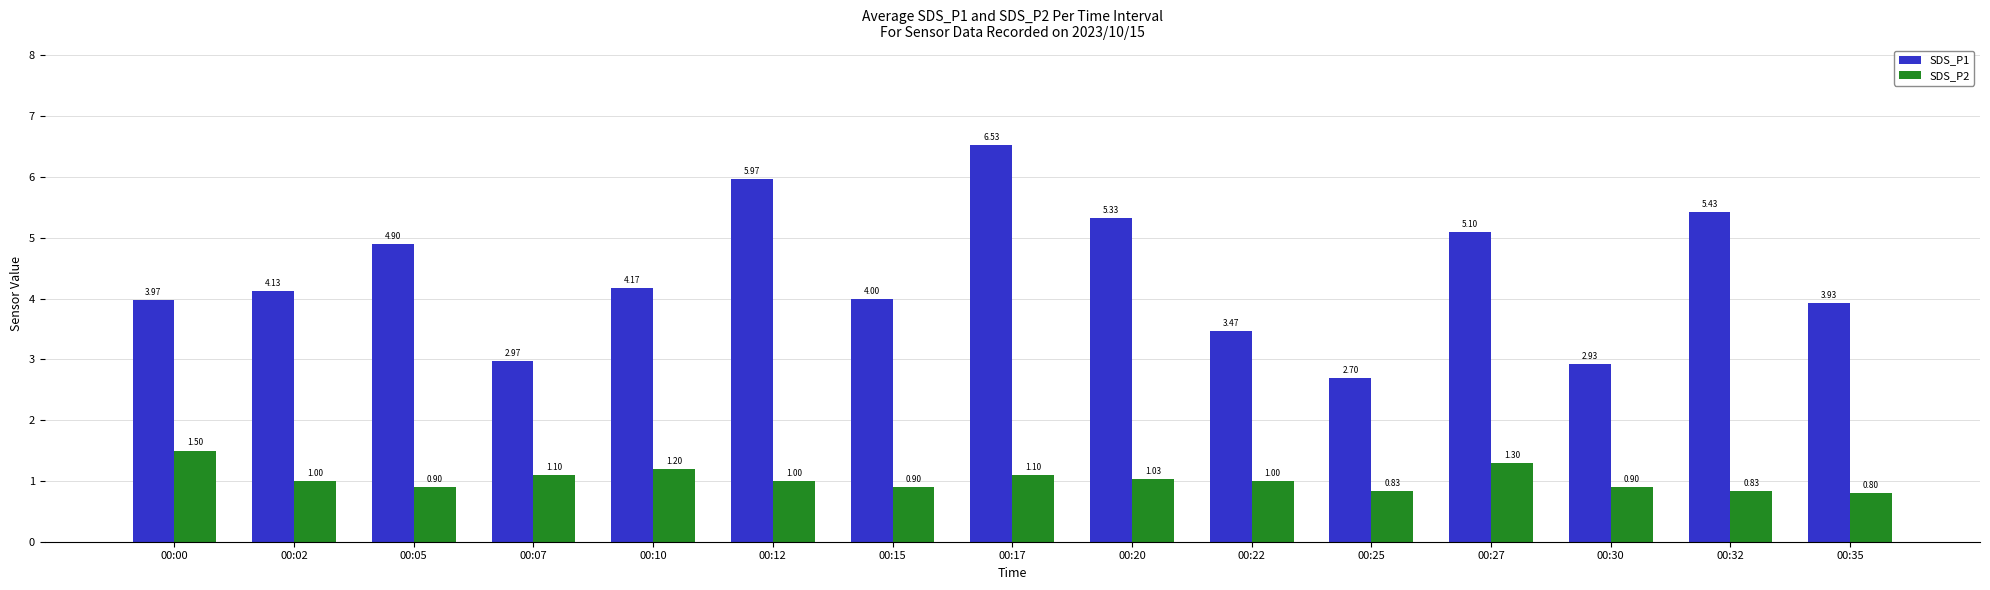

Which series has the largest total across all categories?

SDS_P1